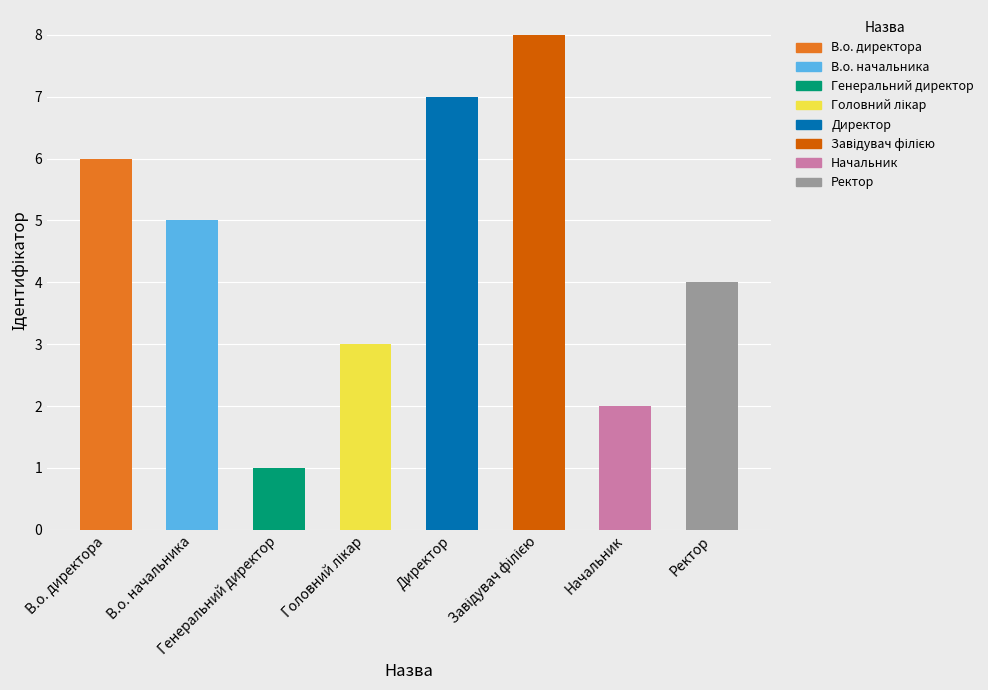

What is the change in value from Генеральний директор to Начальник?

+1